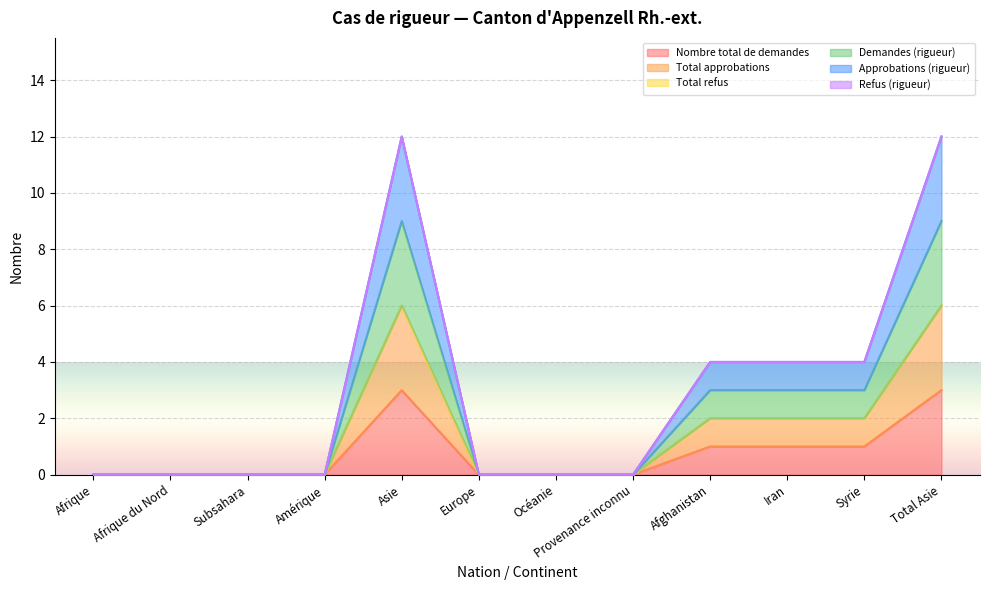

True or false: Approbations (rigueur) and Total approbations cross at least once.

False